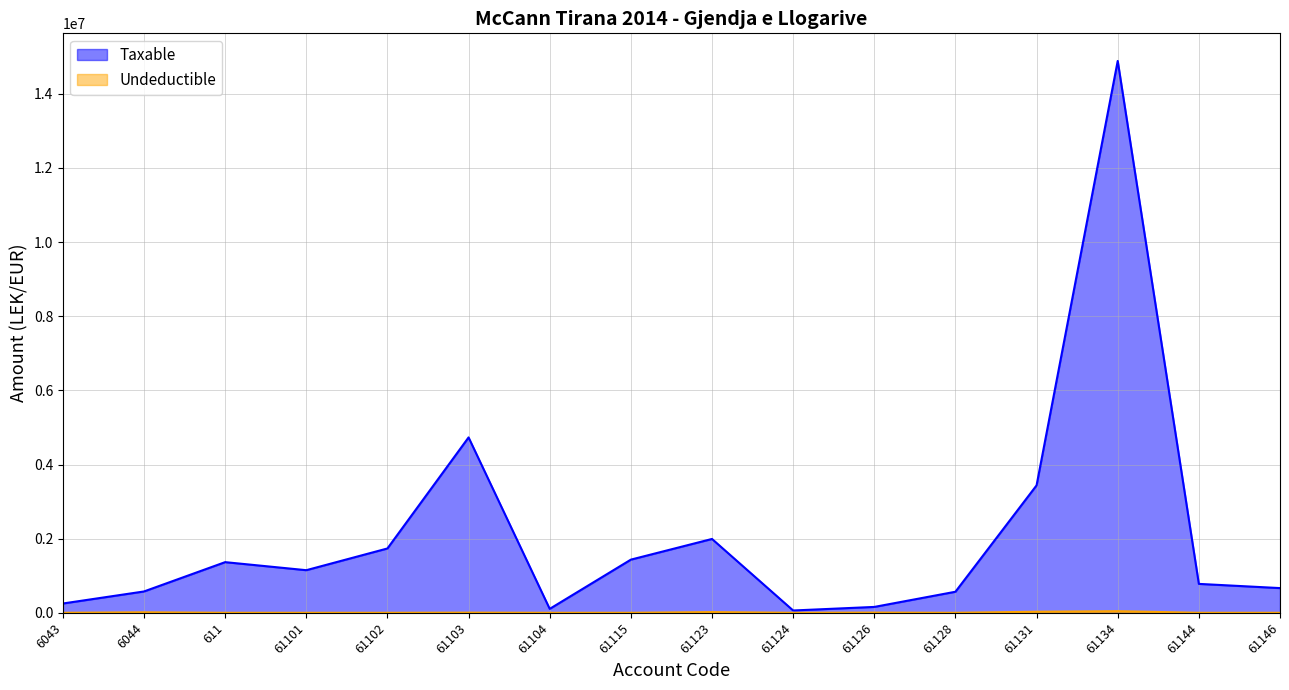

What position from the left is 61144?

15